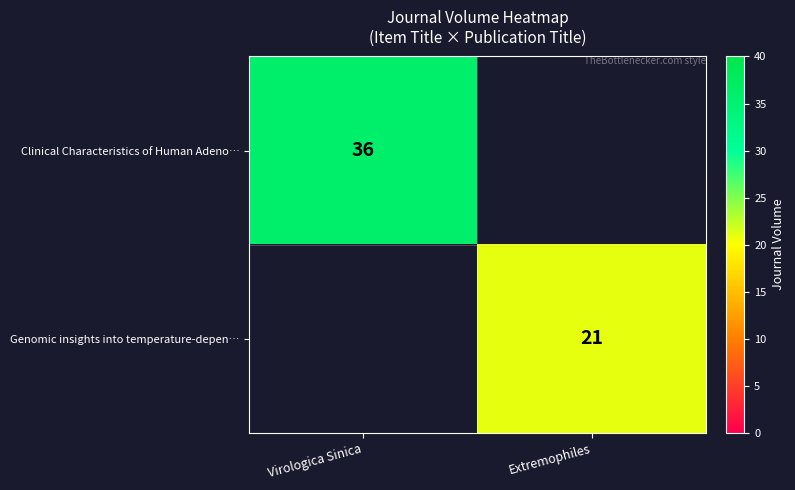

True or false: Clinical Characteristics of Human Adeno… has a value of 36 at Virologica Sinica.

True